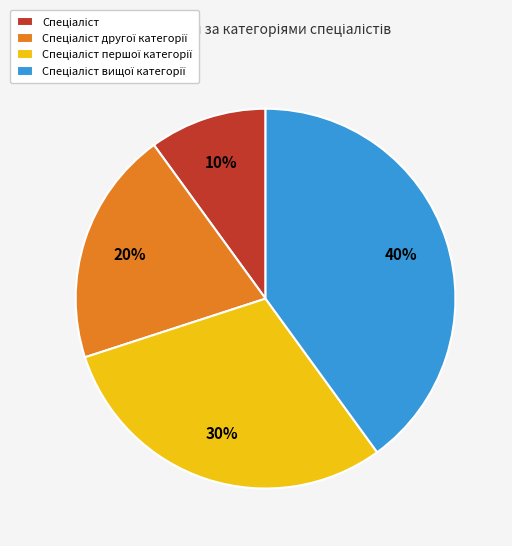

Does any single category account for the majority?

No